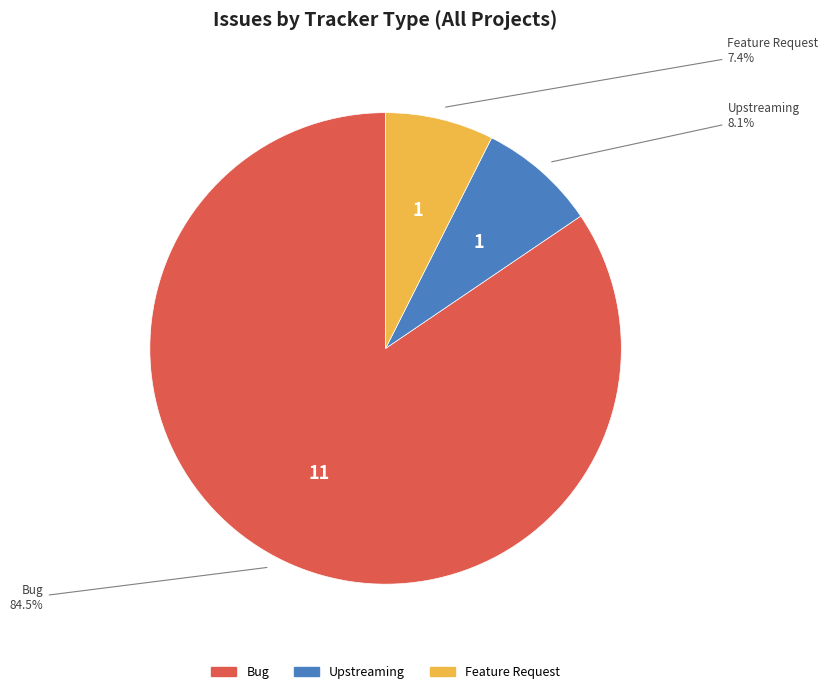

How many slices are in this pie chart?

3